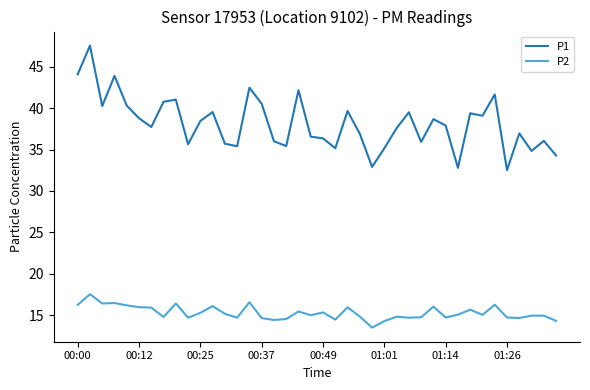

List the series in order of their peak value, lowest first.

P2, P1